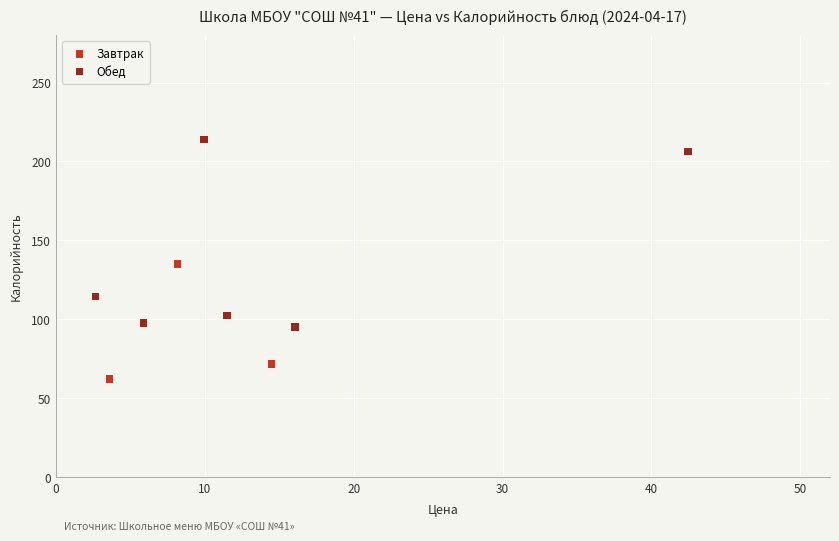

Which series contains the lowest Y value?

Завтрак